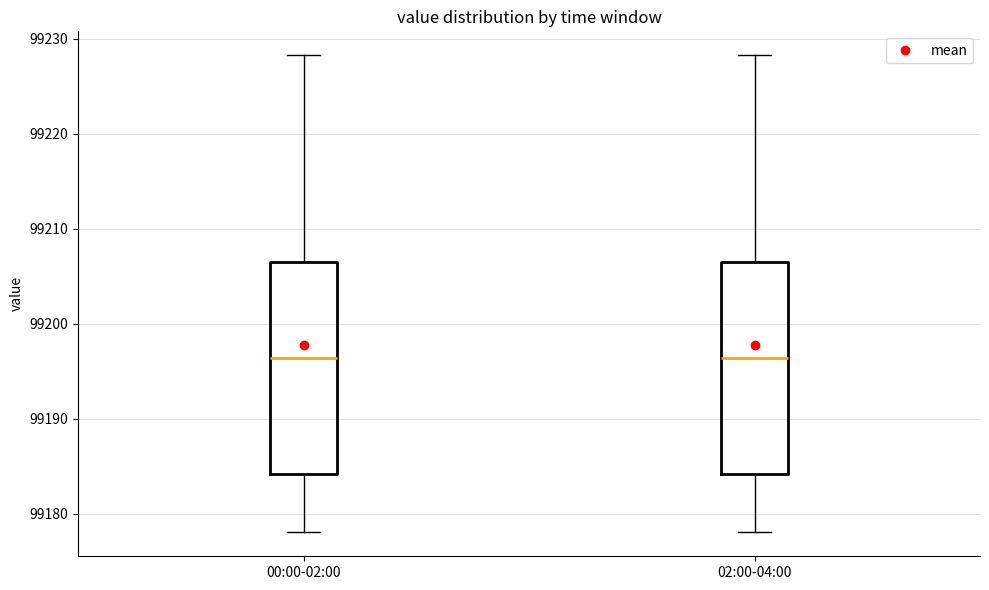

Reading left to right, transcribe this box plot: for each box, give where its median line is, the range the box spans, and where its two whiskers end, as read against the y-axis. The values are not printed on the chart, so give them approximately, as read against the axis.

00:00-02:00: median 99196, box 99184 to 99207, whiskers 99178 to 99228
02:00-04:00: median 99196, box 99184 to 99207, whiskers 99178 to 99228